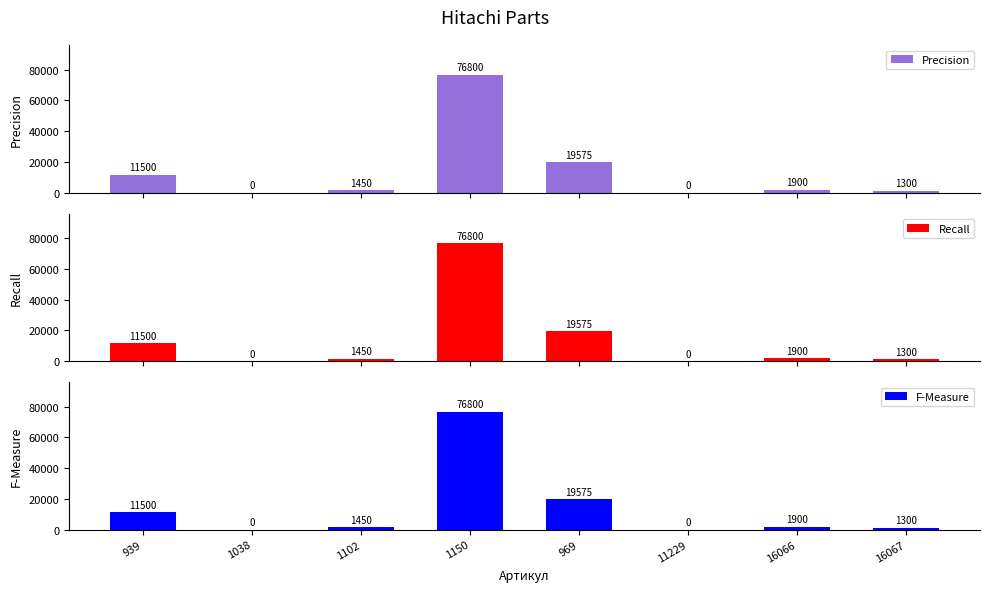

What is the maximum value for Recall?

76800